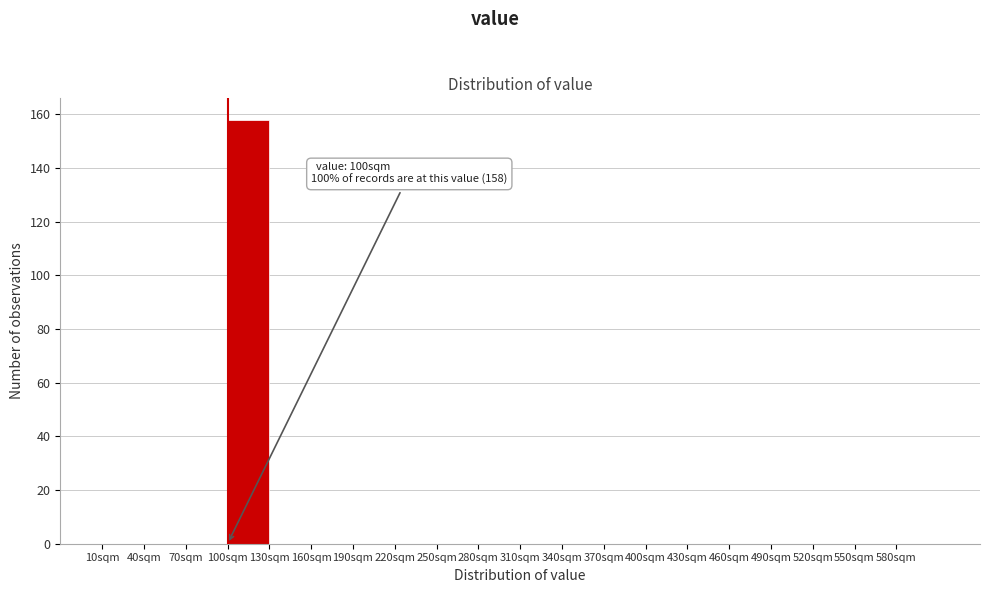

Over which range of the x-axis is the bar tallest?

100 to 130